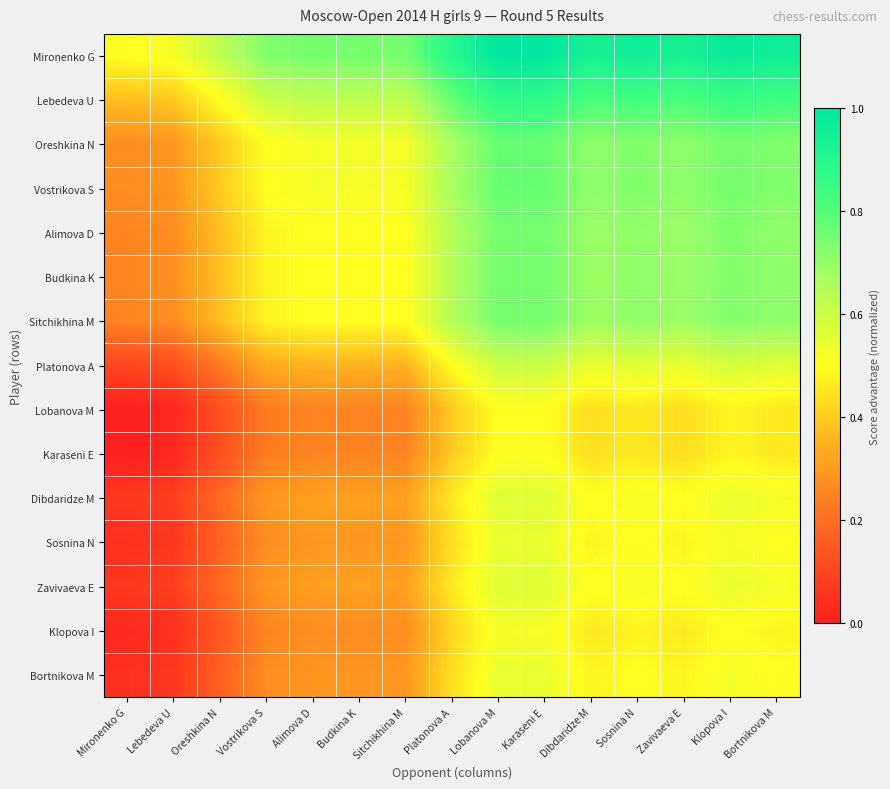

Reading left to right, what are all the values shown in this chart?

Mironenko G: Mironenko G=0.5	Lebedeva U=0.5	Oreshkina N=0.6	Vostrikova S=0.7	Alimova D=0.7	Budkina K=0.7	Sitchikhina M=0.7	Platonova A=0.9	Lobanova M=1.0	Karaseni E=1.0	Dibdaridze M=0.9	Sosnina N=1.0	Zavivaeva E=0.9	Klopova I=1.0	Bortnikova M=1.0
Lebedeva U: Mironenko G=0.4	Lebedeva U=0.4	Oreshkina N=0.5	Vostrikova S=0.6	Alimova D=0.6	Budkina K=0.6	Sitchikhina M=0.6	Platonova A=0.8	Lobanova M=0.9	Karaseni E=0.9	Dibdaridze M=0.8	Sosnina N=0.8	Zavivaeva E=0.8	Klopova I=0.9	Bortnikova M=0.8
Oreshkina N: Mironenko G=0.3	Lebedeva U=0.3	Oreshkina N=0.4	Vostrikova S=0.5	Alimova D=0.5	Budkina K=0.5	Sitchikhina M=0.5	Platonova A=0.7	Lobanova M=0.8	Karaseni E=0.8	Dibdaridze M=0.7	Sosnina N=0.7	Zavivaeva E=0.7	Klopova I=0.7	Bortnikova M=0.7
Vostrikova S: Mironenko G=0.3	Lebedeva U=0.3	Oreshkina N=0.4	Vostrikova S=0.5	Alimova D=0.5	Budkina K=0.5	Sitchikhina M=0.5	Platonova A=0.7	Lobanova M=0.8	Karaseni E=0.8	Dibdaridze M=0.7	Sosnina N=0.7	Zavivaeva E=0.7	Klopova I=0.7	Bortnikova M=0.7
Alimova D: Mironenko G=0.2	Lebedeva U=0.3	Oreshkina N=0.4	Vostrikova S=0.5	Alimova D=0.5	Budkina K=0.5	Sitchikhina M=0.5	Platonova A=0.6	Lobanova M=0.7	Karaseni E=0.7	Dibdaridze M=0.7	Sosnina N=0.7	Zavivaeva E=0.7	Klopova I=0.7	Bortnikova M=0.7
Budkina K: Mironenko G=0.2	Lebedeva U=0.3	Oreshkina N=0.4	Vostrikova S=0.5	Alimova D=0.5	Budkina K=0.5	Sitchikhina M=0.5	Platonova A=0.6	Lobanova M=0.7	Karaseni E=0.7	Dibdaridze M=0.7	Sosnina N=0.7	Zavivaeva E=0.7	Klopova I=0.7	Bortnikova M=0.7
Sitchikhina M: Mironenko G=0.2	Lebedeva U=0.3	Oreshkina N=0.4	Vostrikova S=0.5	Alimova D=0.5	Budkina K=0.5	Sitchikhina M=0.5	Platonova A=0.6	Lobanova M=0.7	Karaseni E=0.7	Dibdaridze M=0.7	Sosnina N=0.7	Zavivaeva E=0.7	Klopova I=0.7	Bortnikova M=0.7
Platonova A: Mironenko G=0.1	Lebedeva U=0.1	Oreshkina N=0.2	Vostrikova S=0.3	Alimova D=0.4	Budkina K=0.4	Sitchikhina M=0.4	Platonova A=0.5	Lobanova M=0.6	Karaseni E=0.6	Dibdaridze M=0.5	Sosnina N=0.6	Zavivaeva E=0.5	Klopova I=0.6	Bortnikova M=0.6
Lobanova M: Mironenko G=0.0	Lebedeva U=0.0	Oreshkina N=0.1	Vostrikova S=0.2	Alimova D=0.2	Budkina K=0.2	Sitchikhina M=0.2	Platonova A=0.4	Lobanova M=0.5	Karaseni E=0.5	Dibdaridze M=0.4	Sosnina N=0.5	Zavivaeva E=0.4	Klopova I=0.5	Bortnikova M=0.5
Karaseni E: Mironenko G=0.0	Lebedeva U=0.0	Oreshkina N=0.1	Vostrikova S=0.2	Alimova D=0.2	Budkina K=0.2	Sitchikhina M=0.2	Platonova A=0.4	Lobanova M=0.5	Karaseni E=0.5	Dibdaridze M=0.4	Sosnina N=0.5	Zavivaeva E=0.4	Klopova I=0.5	Bortnikova M=0.5
Dibdaridze M: Mironenko G=0.1	Lebedeva U=0.1	Oreshkina N=0.2	Vostrikova S=0.3	Alimova D=0.3	Budkina K=0.3	Sitchikhina M=0.3	Platonova A=0.5	Lobanova M=0.6	Karaseni E=0.6	Dibdaridze M=0.5	Sosnina N=0.5	Zavivaeva E=0.5	Klopova I=0.5	Bortnikova M=0.5
Sosnina N: Mironenko G=0.0	Lebedeva U=0.1	Oreshkina N=0.2	Vostrikova S=0.3	Alimova D=0.3	Budkina K=0.3	Sitchikhina M=0.3	Platonova A=0.4	Lobanova M=0.5	Karaseni E=0.5	Dibdaridze M=0.5	Sosnina N=0.5	Zavivaeva E=0.5	Klopova I=0.5	Bortnikova M=0.5
Zavivaeva E: Mironenko G=0.1	Lebedeva U=0.1	Oreshkina N=0.2	Vostrikova S=0.3	Alimova D=0.3	Budkina K=0.3	Sitchikhina M=0.3	Platonova A=0.5	Lobanova M=0.6	Karaseni E=0.6	Dibdaridze M=0.5	Sosnina N=0.5	Zavivaeva E=0.5	Klopova I=0.5	Bortnikova M=0.5
Klopova I: Mironenko G=0.0	Lebedeva U=0.0	Oreshkina N=0.1	Vostrikova S=0.2	Alimova D=0.3	Budkina K=0.3	Sitchikhina M=0.3	Platonova A=0.4	Lobanova M=0.5	Karaseni E=0.5	Dibdaridze M=0.5	Sosnina N=0.5	Zavivaeva E=0.5	Klopova I=0.5	Bortnikova M=0.5
Bortnikova M: Mironenko G=0.0	Lebedeva U=0.1	Oreshkina N=0.2	Vostrikova S=0.3	Alimova D=0.3	Budkina K=0.3	Sitchikhina M=0.3	Platonova A=0.4	Lobanova M=0.5	Karaseni E=0.5	Dibdaridze M=0.5	Sosnina N=0.5	Zavivaeva E=0.5	Klopova I=0.5	Bortnikova M=0.5